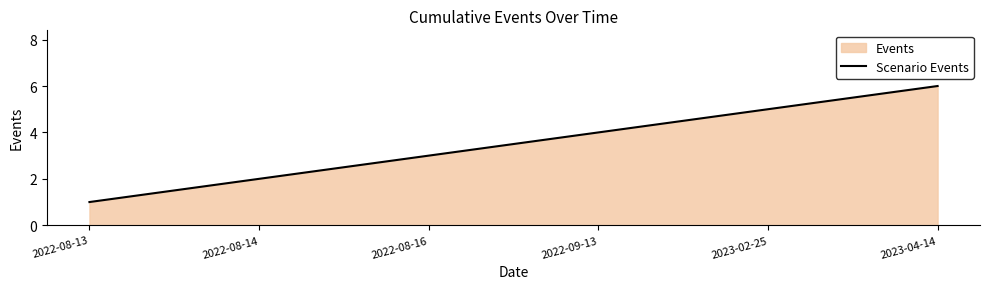

How many values are between 2 and 5?

4